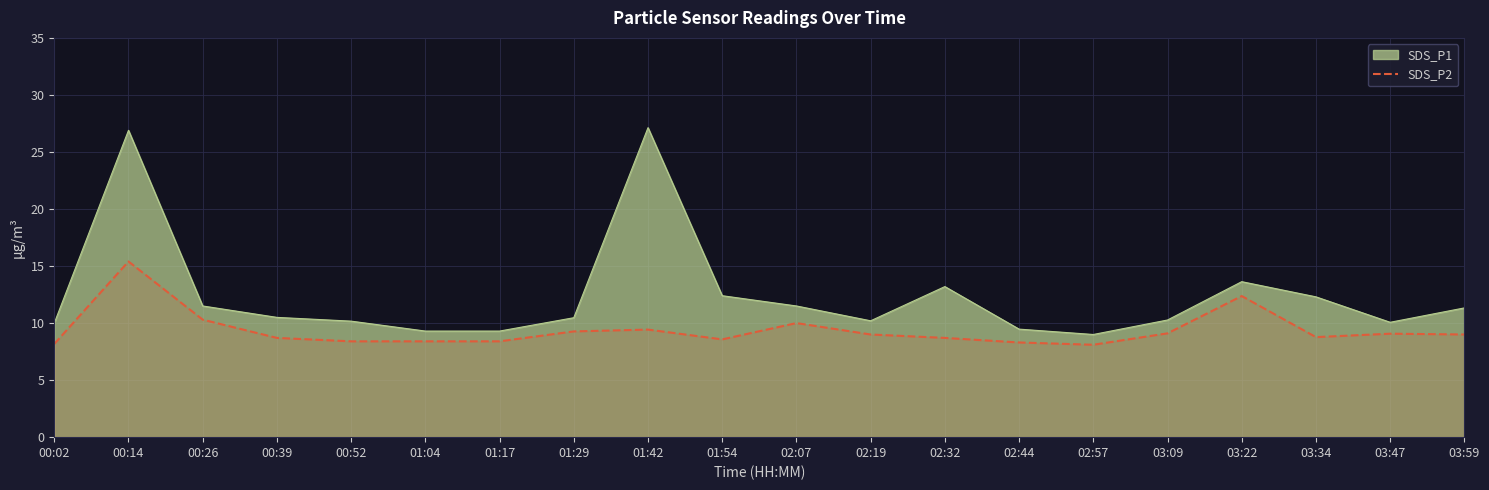

The chart shows a value of 16.2 at 03:22. True or false?

False